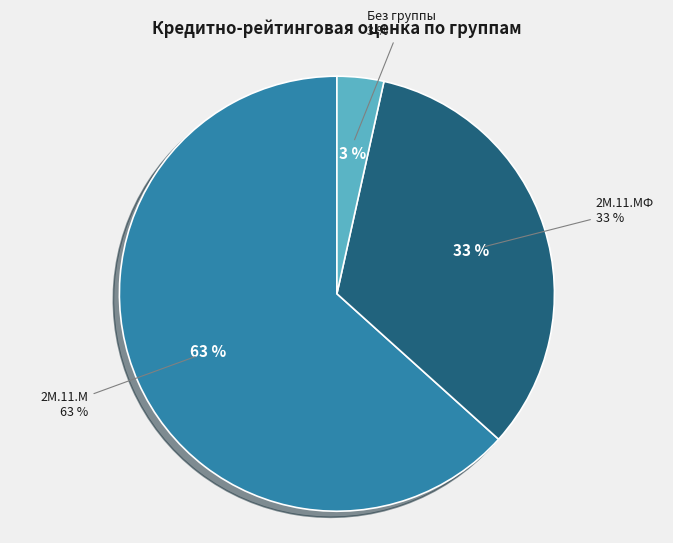

Is it true that 2М.11.М is 11% of the pie?

False